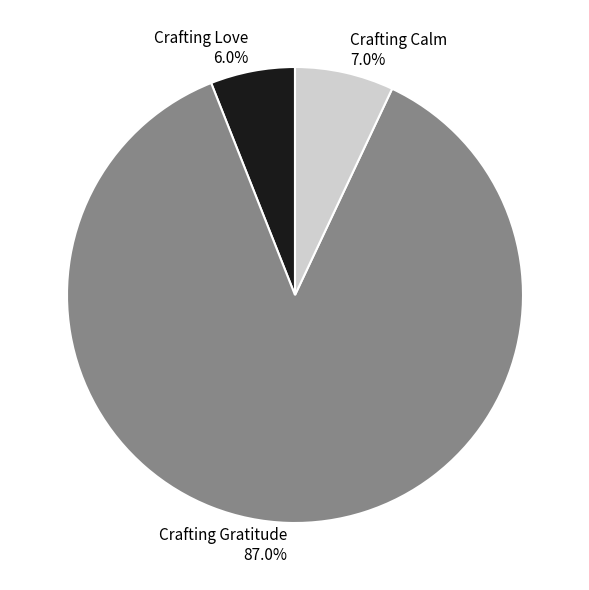

Approximately how many times larger is the value at Crafting Love compared to Crafting Gratitude?

0.1